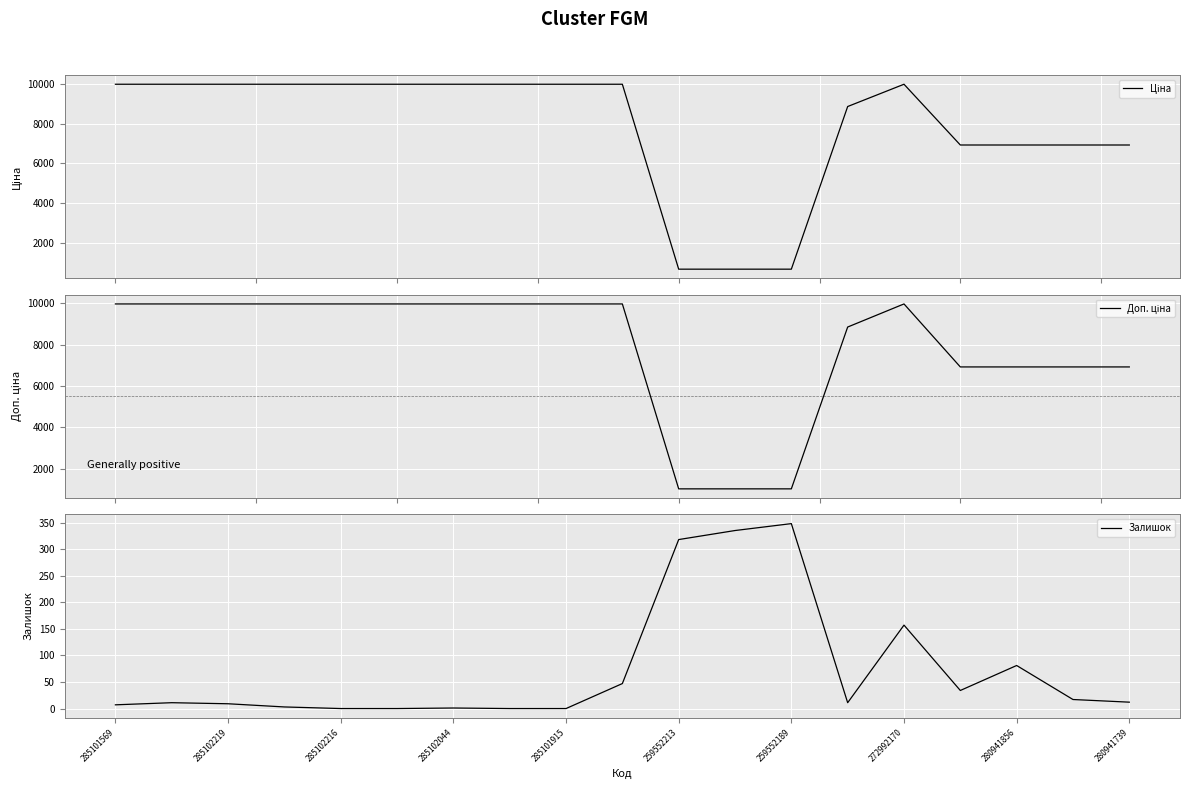

Is this an area chart (filled region under the line)?

No